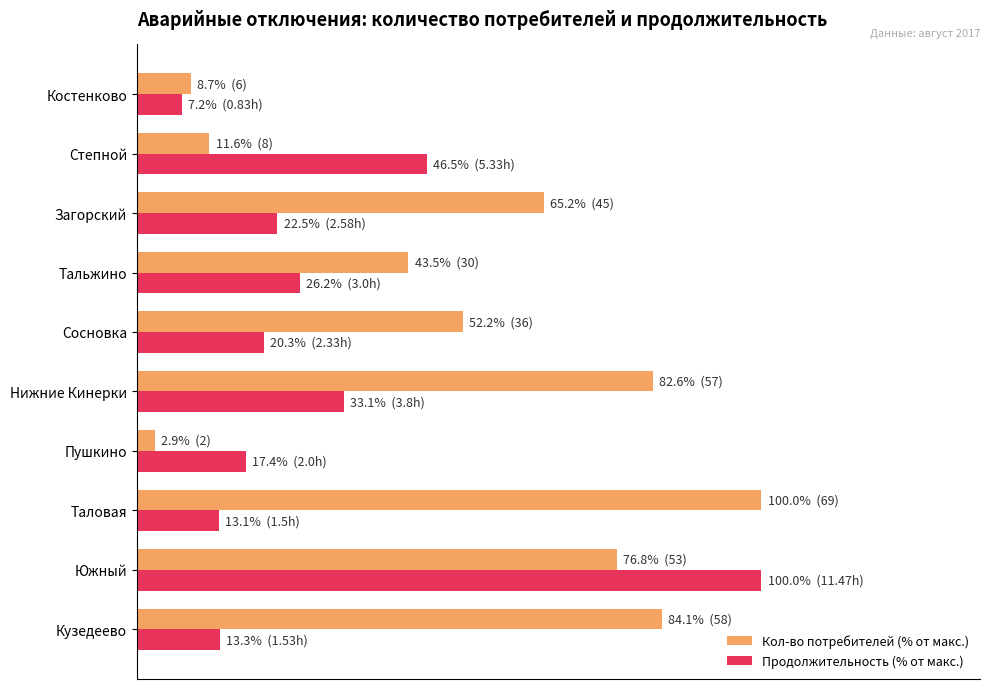

What are all the series names shown in the legend?

Кол-во потребителей (% от макс.), Продолжительность (% от макс.)